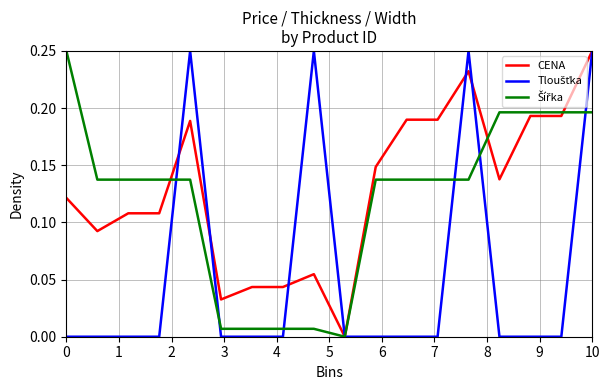

How many lines are shown in the chart?

3